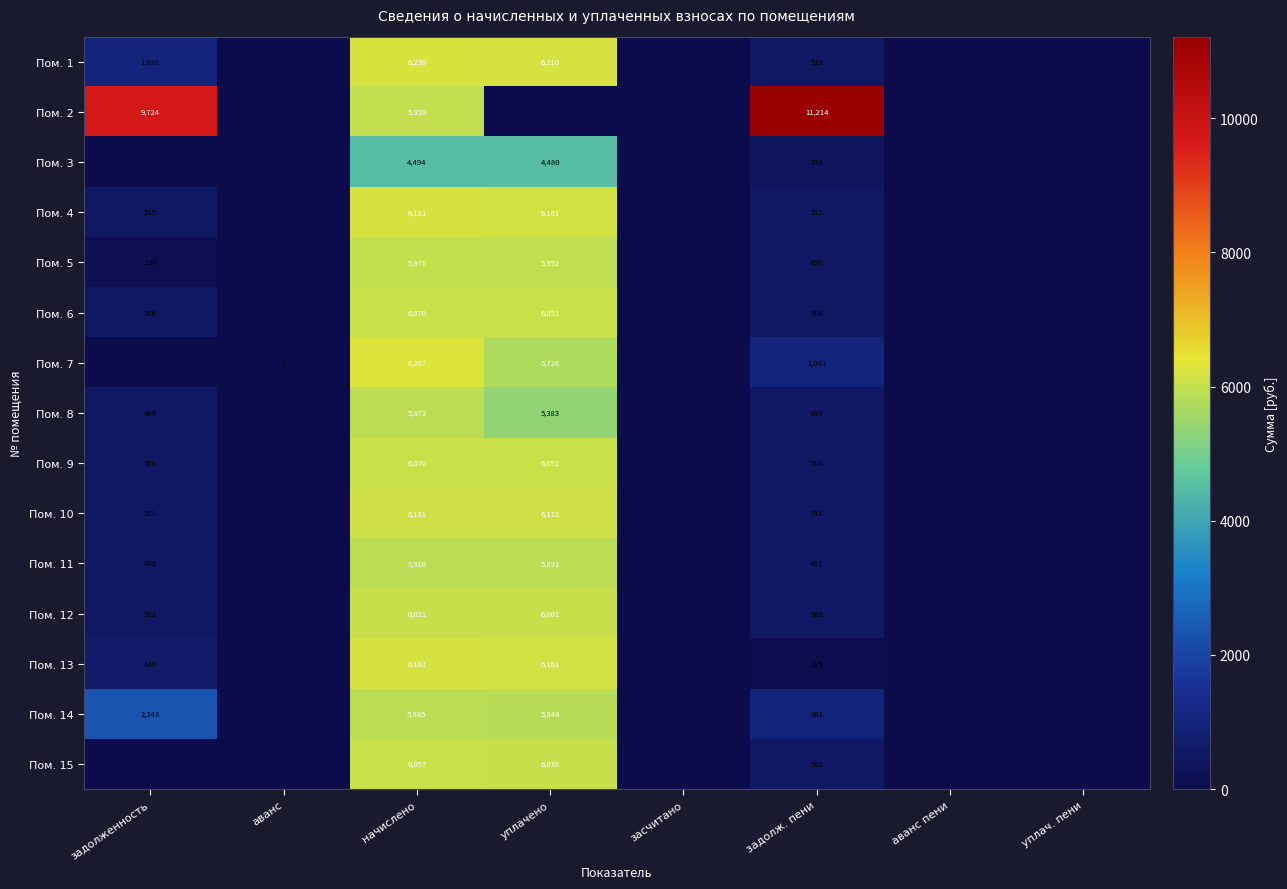

At which category is the sum across all series the highest?

начислено